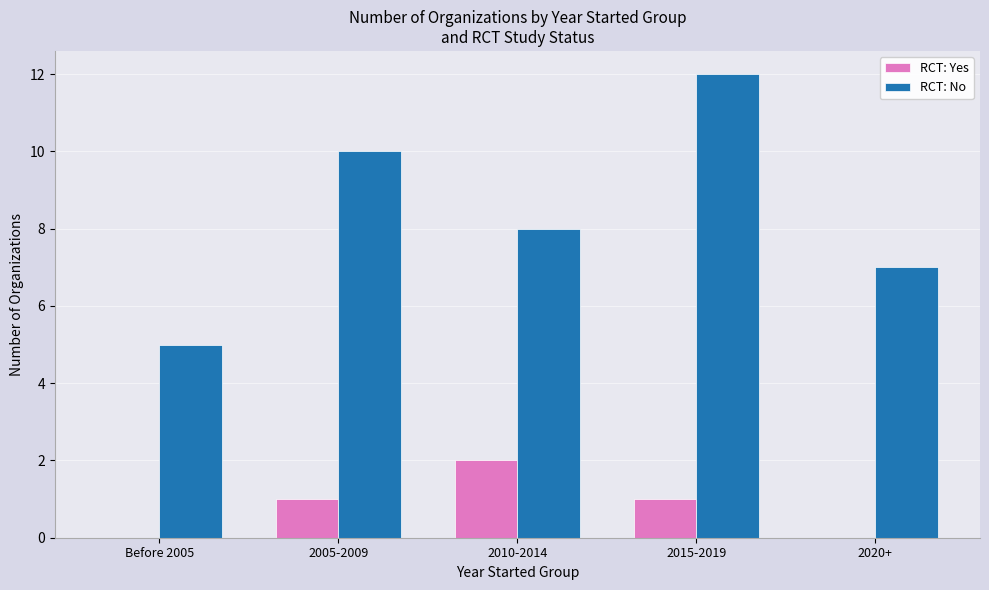

Where does the RCT: No series first go above 8?

2005-2009